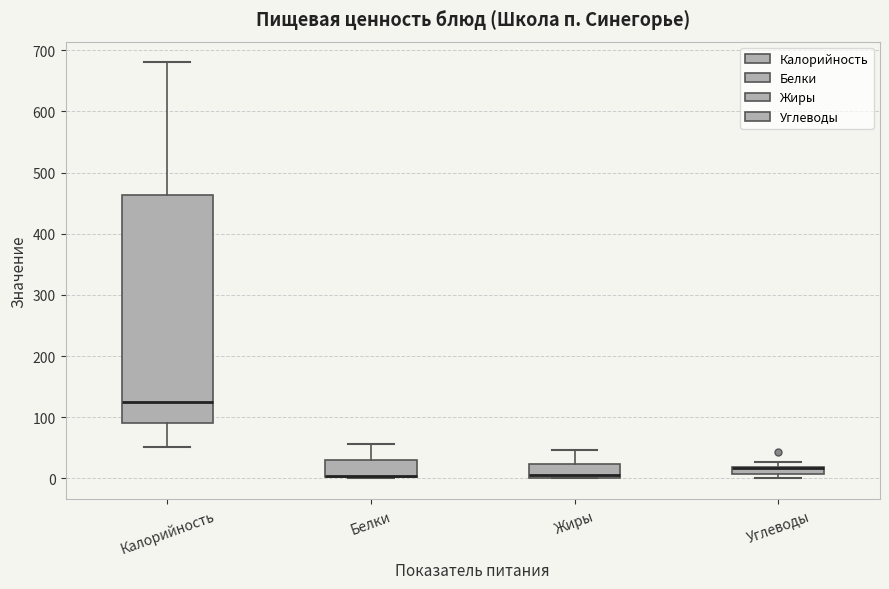

Where is the lower edge of the box for Белки on the y-axis? The values are not printed on the chart, so give them approximately, as read against the axis.

0